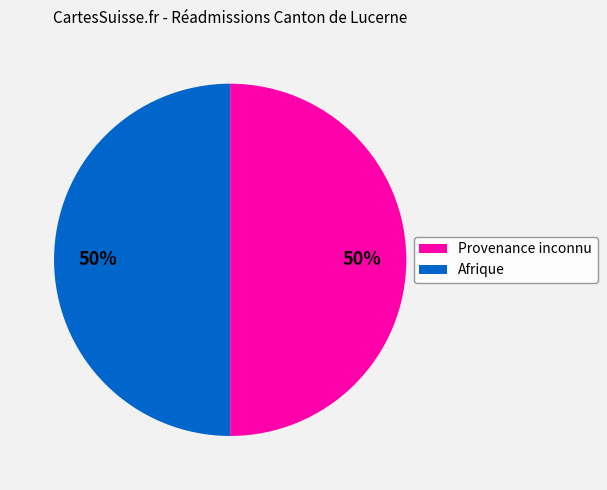

To the nearest percent, what is the average slice percentage?

50%